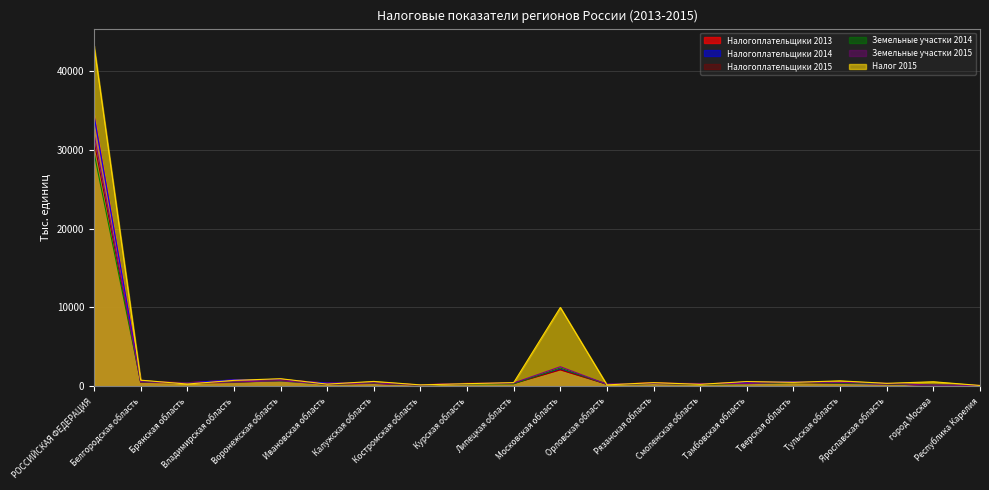

True or false: Земельные участки 2015 and Земельные участки 2014 cross at least once.

False